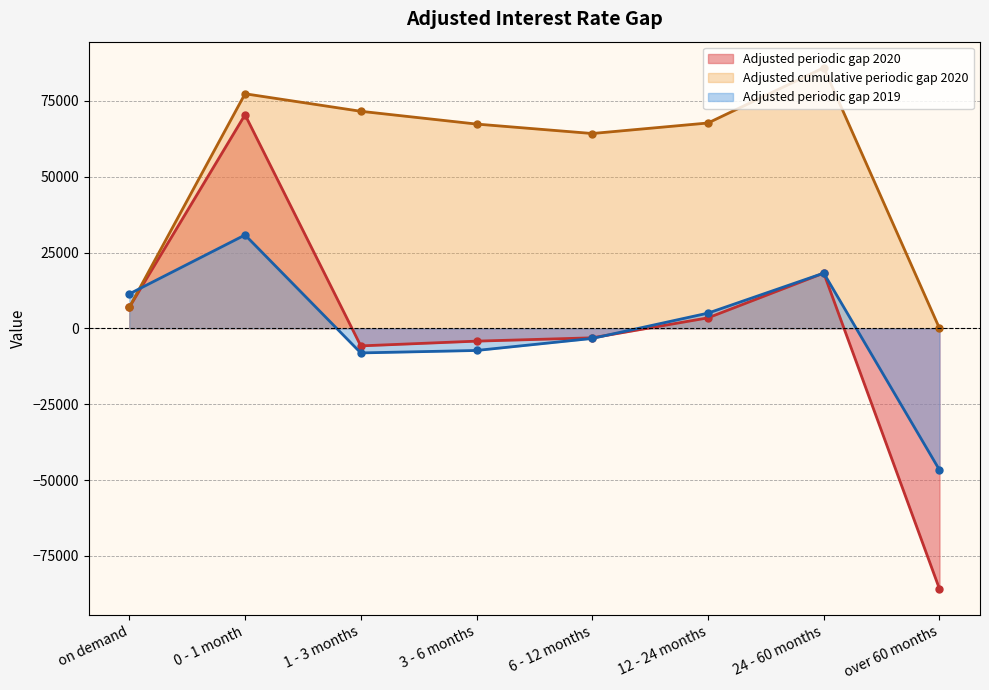

Count the number of data series in this chart.

3